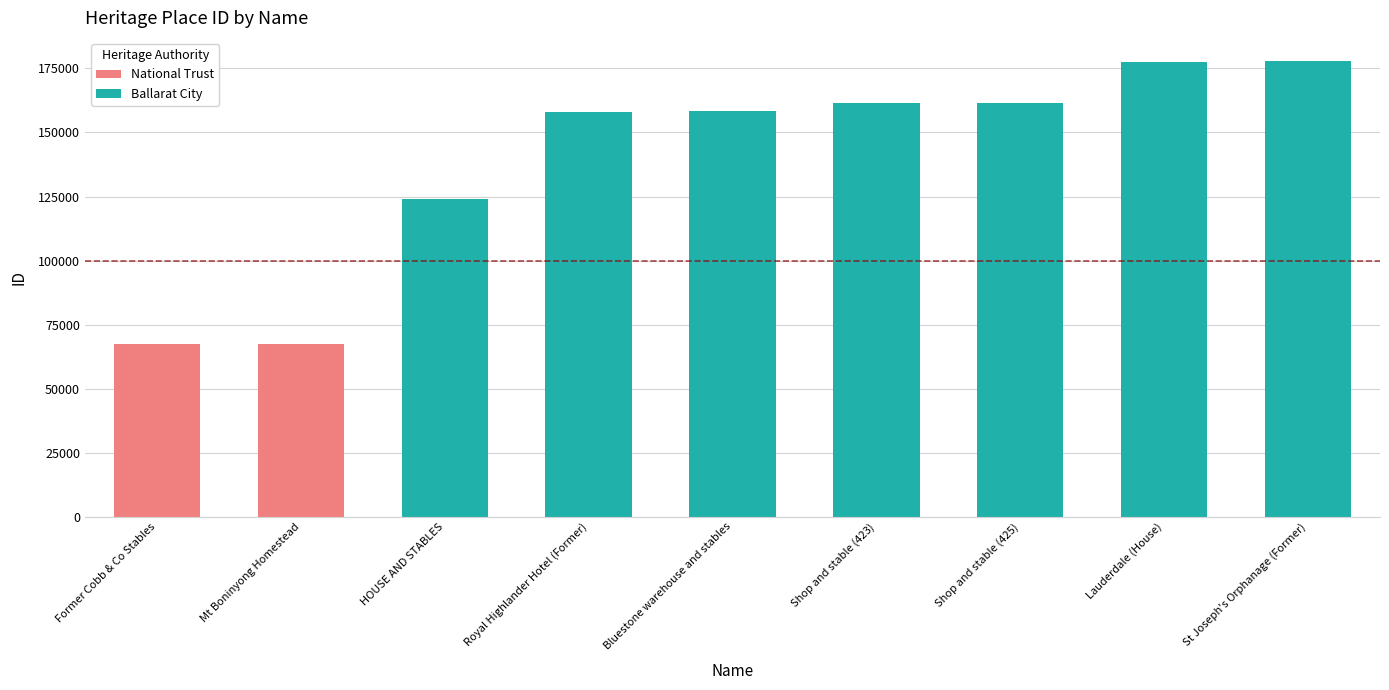

What is the difference between the values at HOUSE AND STABLES and Shop and stable (423)?

37663